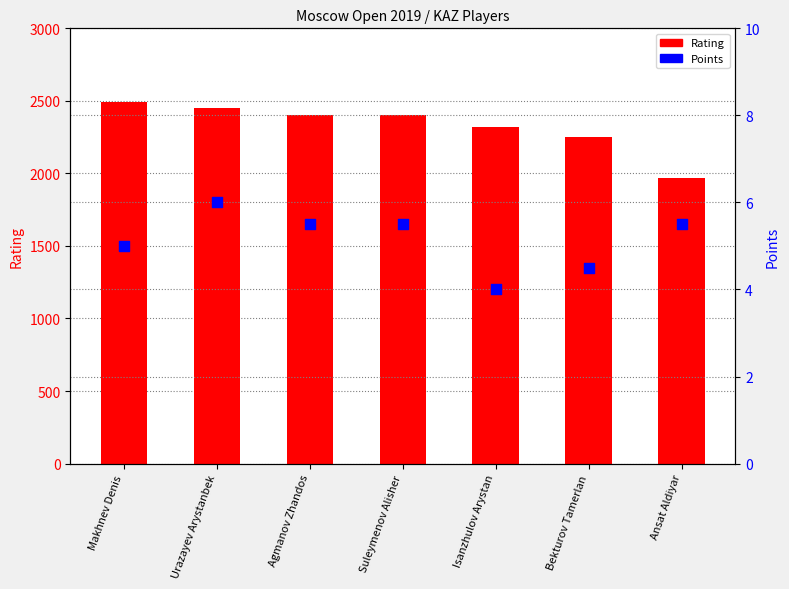

At which category is the sum across all series the highest?

Makhnev Denis